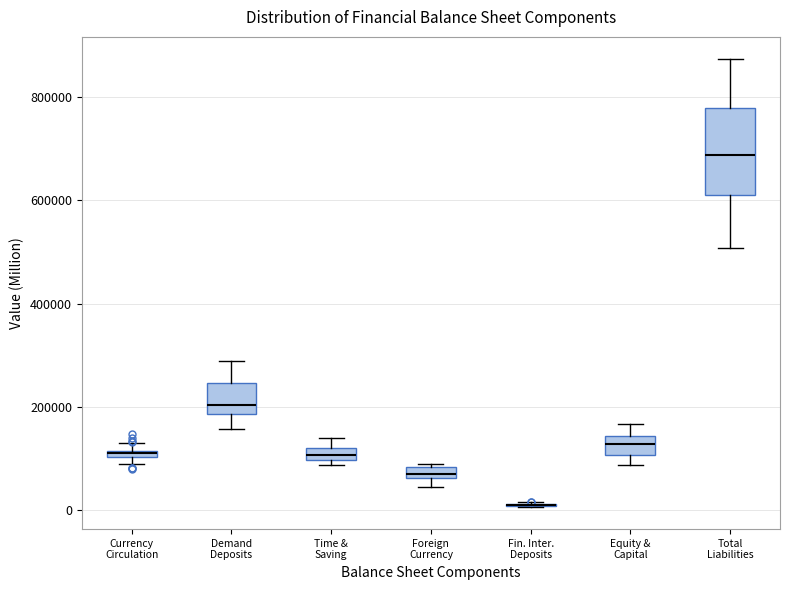

Comparing the boxes themselves (not the whiskers), which one is the tallest?

Total Liabilities